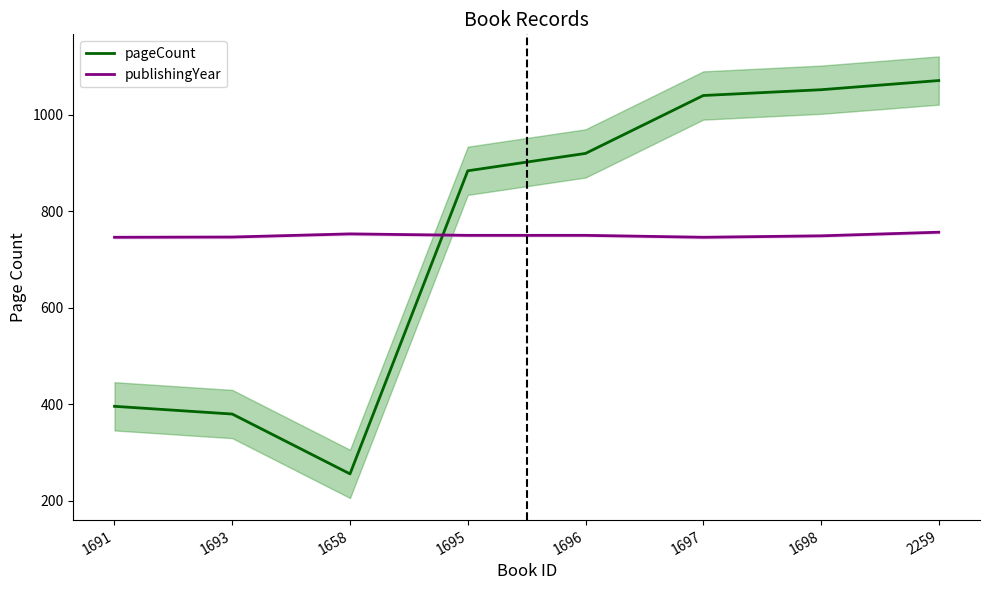

What is the label of the 5th point from the right?

1695